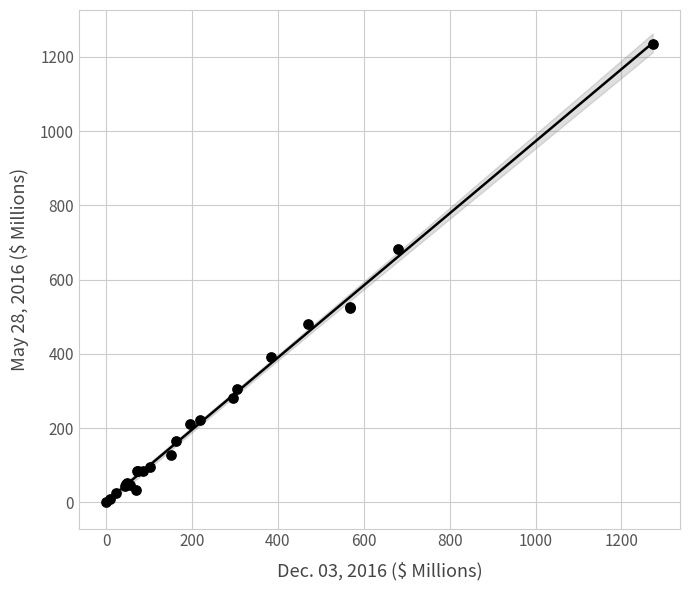

What Y value in the scatter plot is closest to 617?

683.5